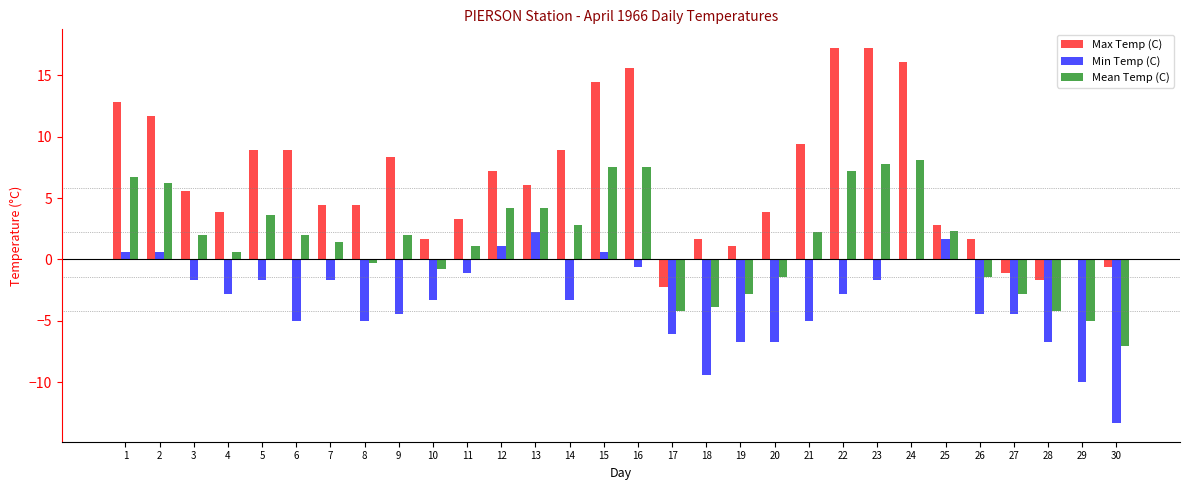

What is the approximate value of Min Temp (C) at 28?

-6.7